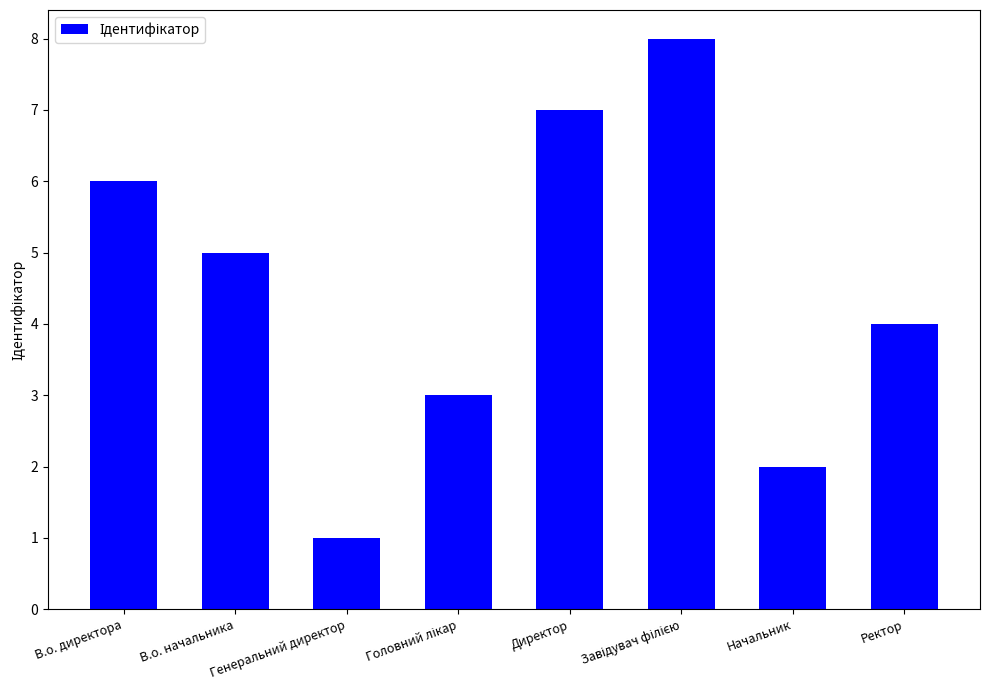

The value at Директор is 4. True or false?

False